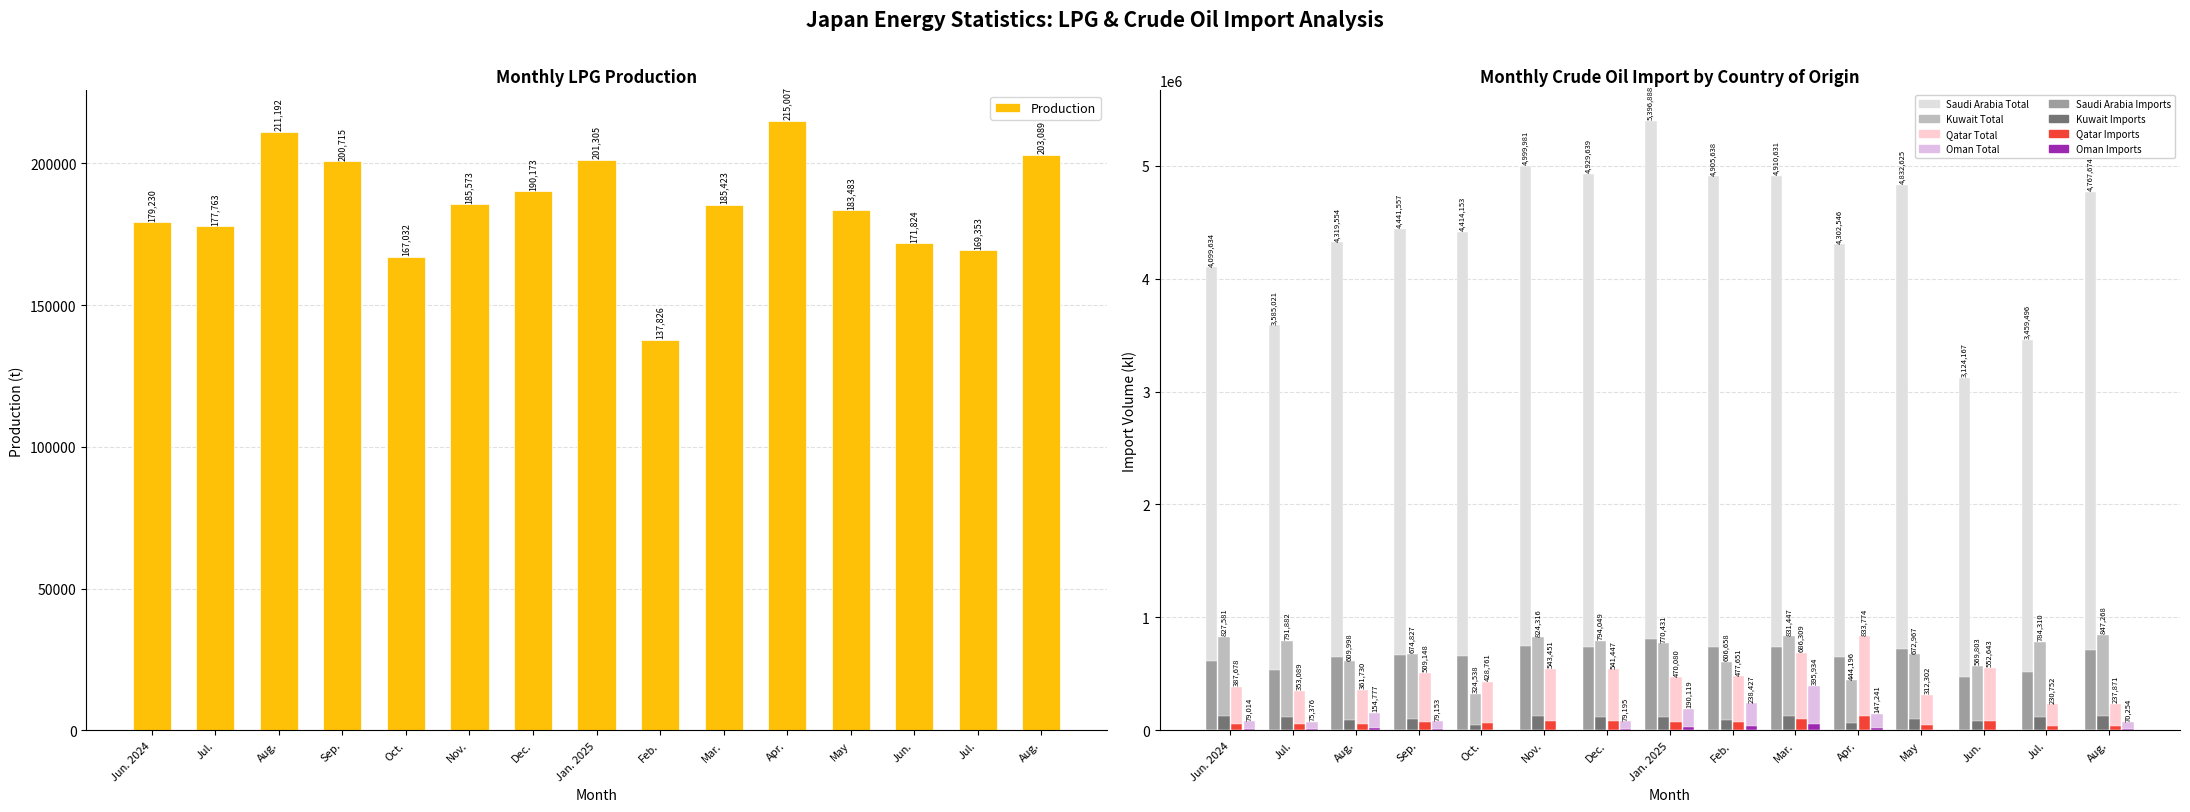

What is the label of the 14th bar from the left?

Jul.